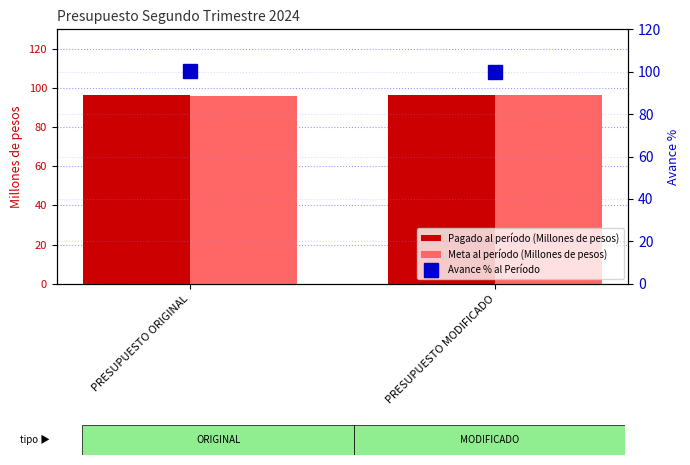

How many distinct data groups are displayed?

3